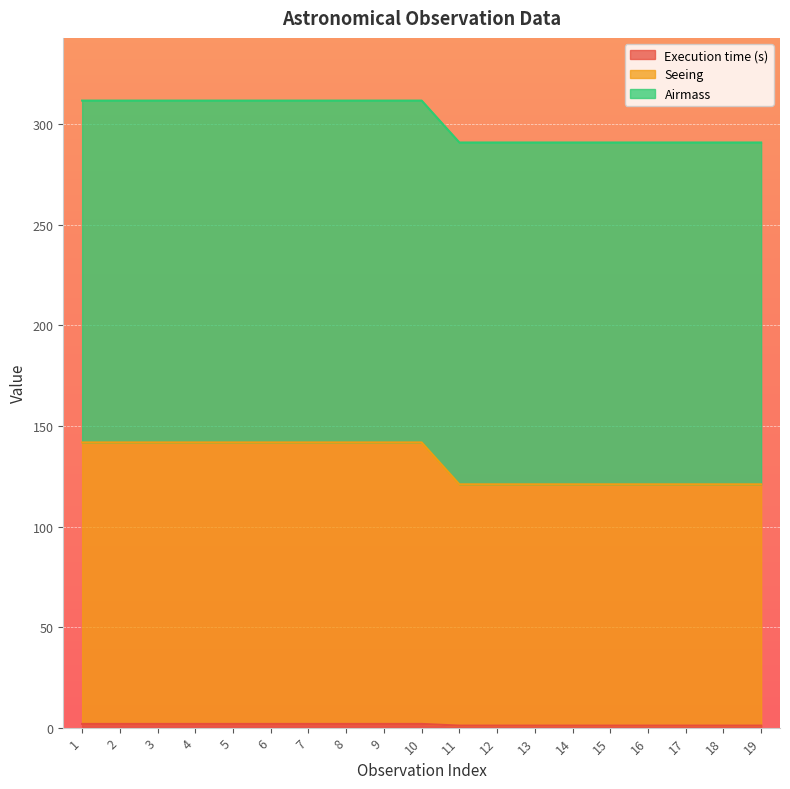

Is it true that Execution time (s) equals 0.3 at 14?

False